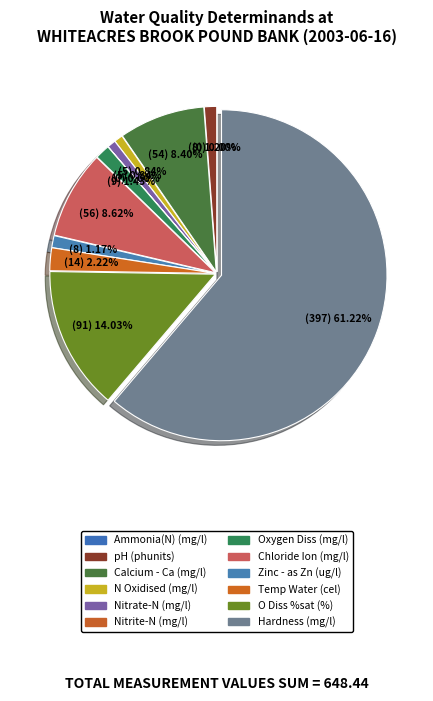

To the nearest percent, what is the combined percentage of Nitrate-N and O Diss %sat?

15%